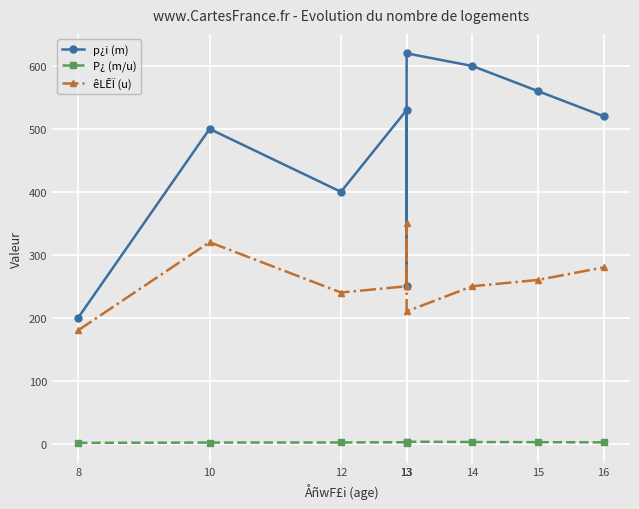

What are all the series names shown in the legend?

p¿i (m), P¿ (m/u), êLÊÏ (u)